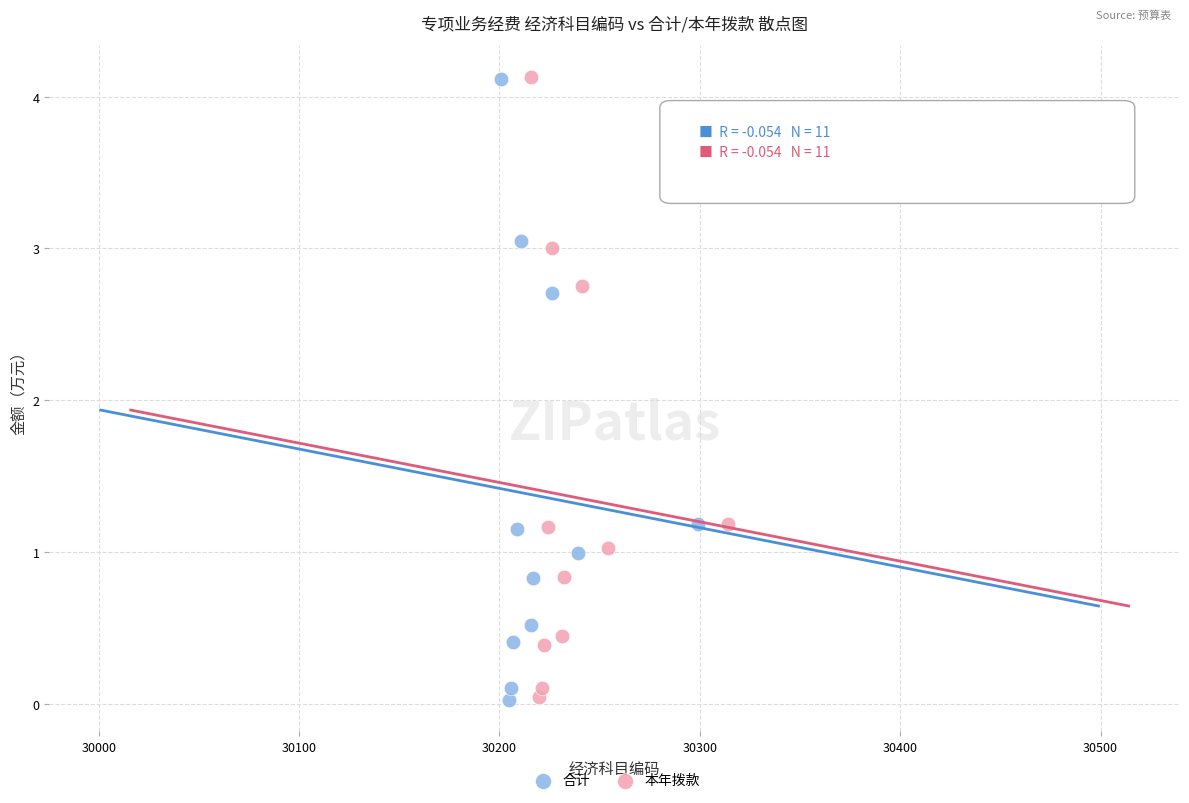

What are all the series names shown in the legend?

合计, 本年拨款